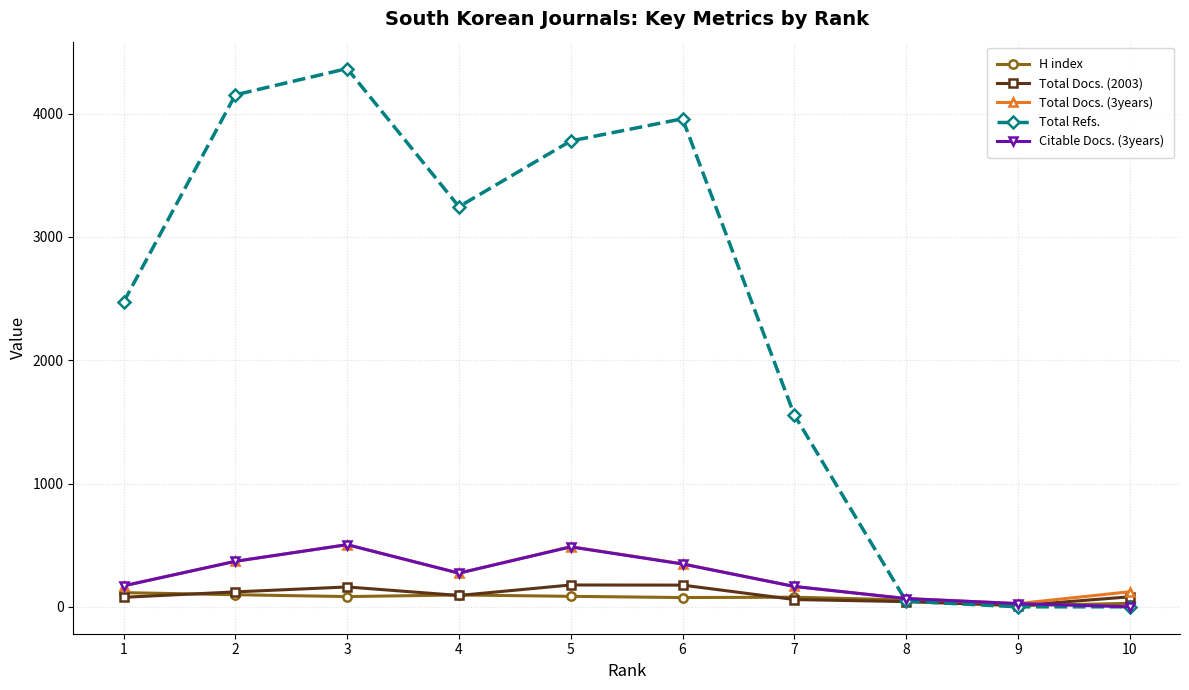

Does the chart have visible grid lines?

Yes